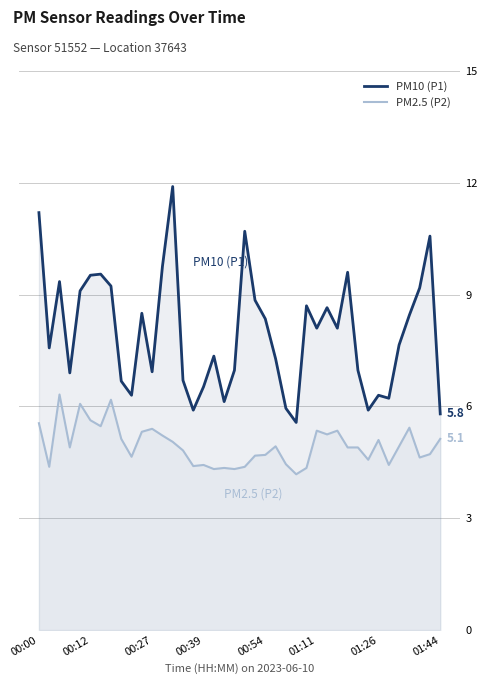

Does the chart display data point markers on the line(s)?

No